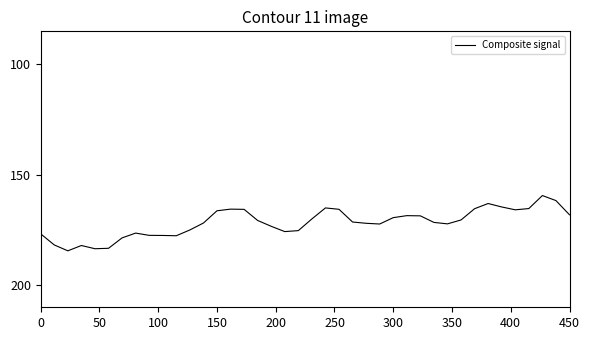

What is the smallest value displayed?

159.4